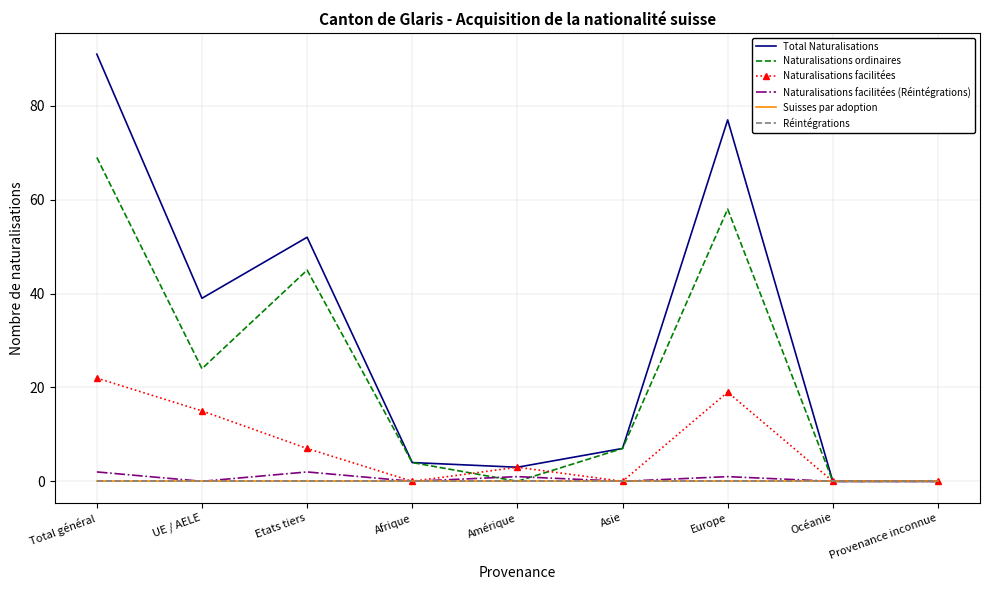

At which category does Naturalisations facilitées reach its first local valley?

Afrique